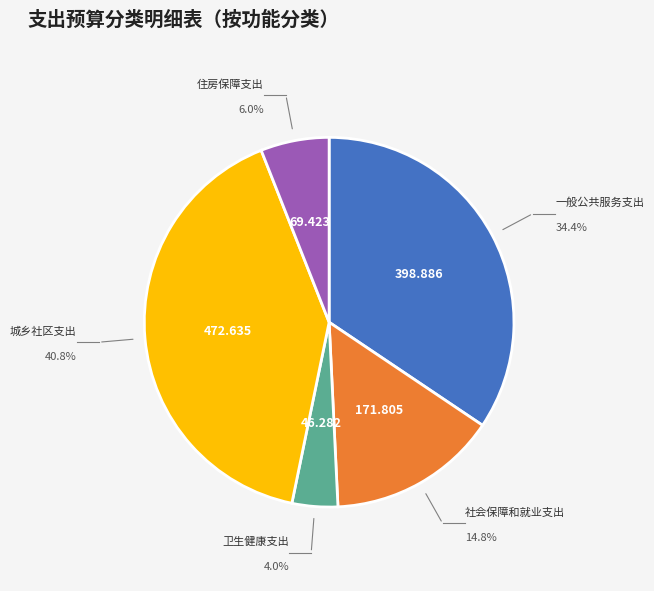

How many segments does this pie chart have?

5